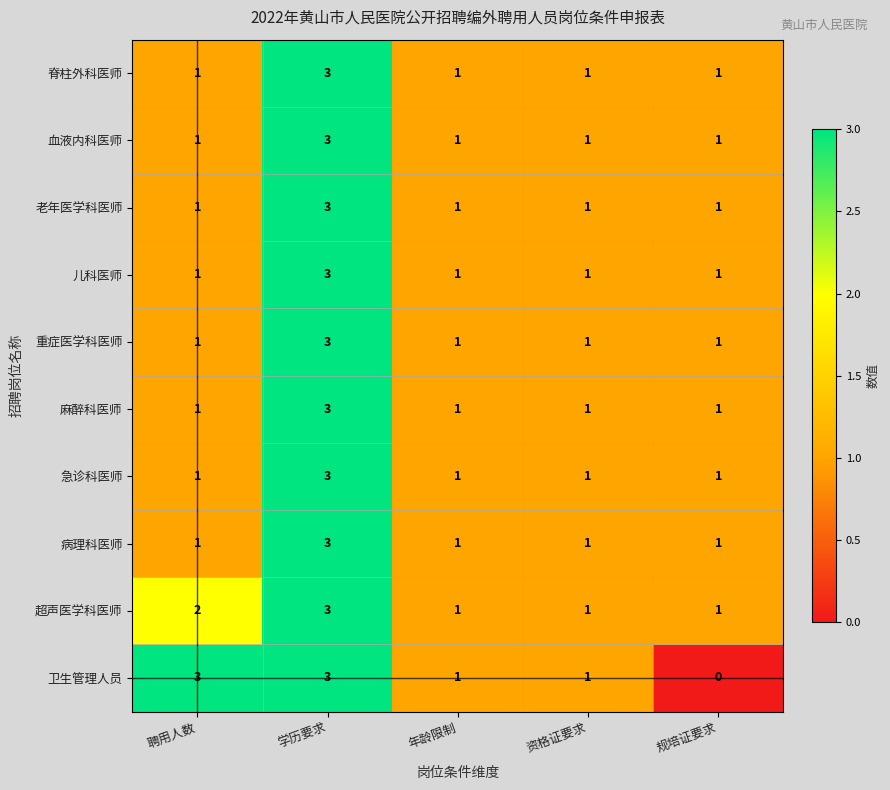

At which category is the sum across all series the highest?

学历要求